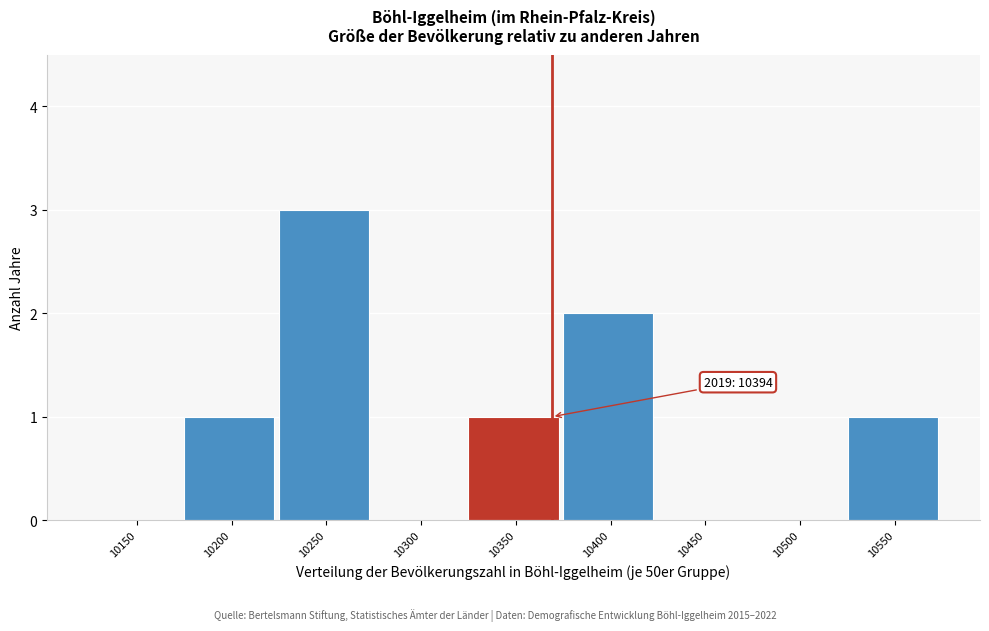

Reading left to right, what are all the values shown in this chart?

10150=0	10200=1	10250=3	10300=0	10350=1	10400=2	10450=0	10500=0	10550=1